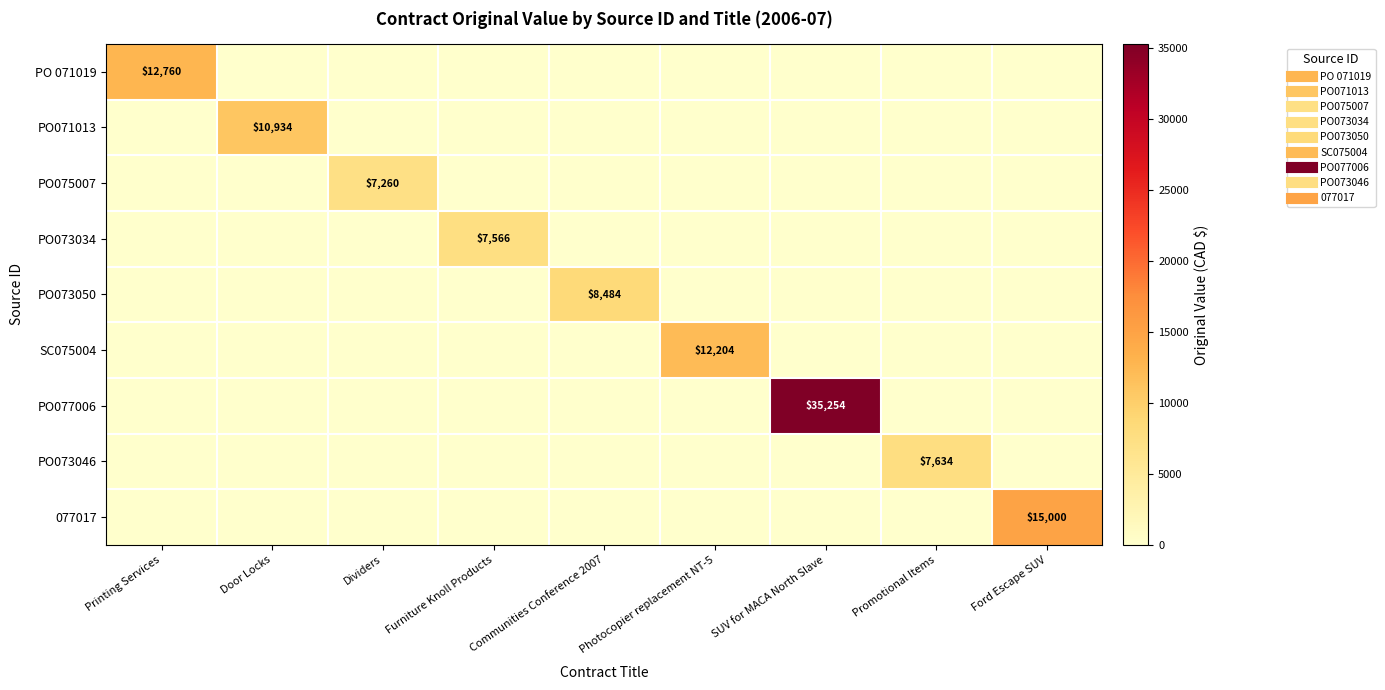

At SUV for MACA North Slave, list the series in order from largest to smallest.

PO077006, PO 071019, PO071013, PO075007, PO073034, PO073050, SC075004, PO073046, 077017